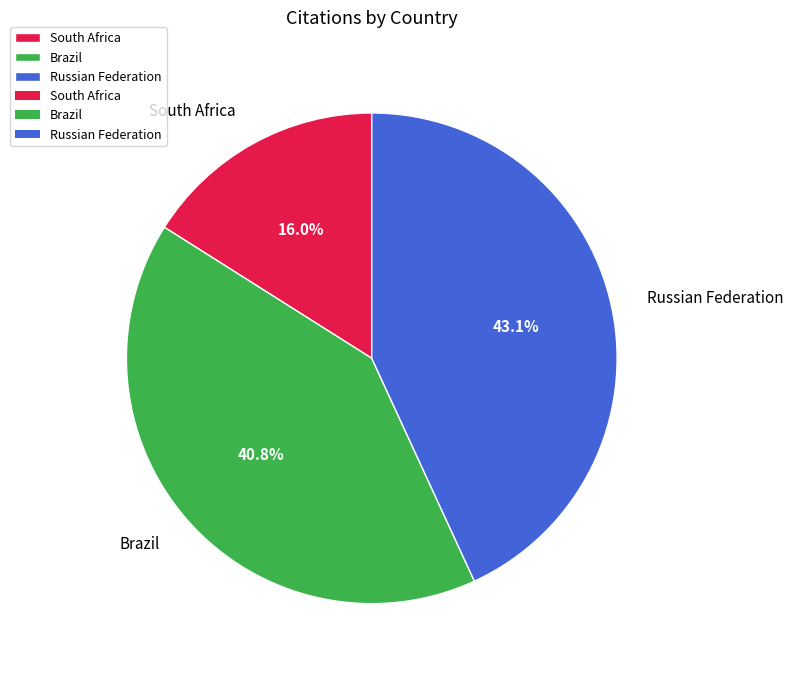

To the nearest percent, what percentage of the pie is South Africa?

16%